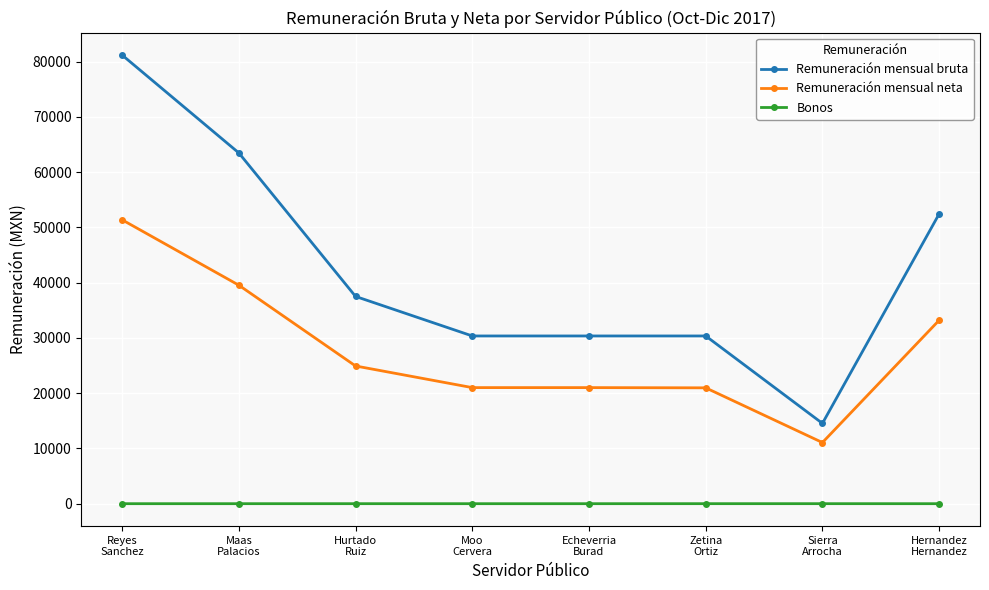

What is the average value of the Remuneración mensual bruta series?

42536.1